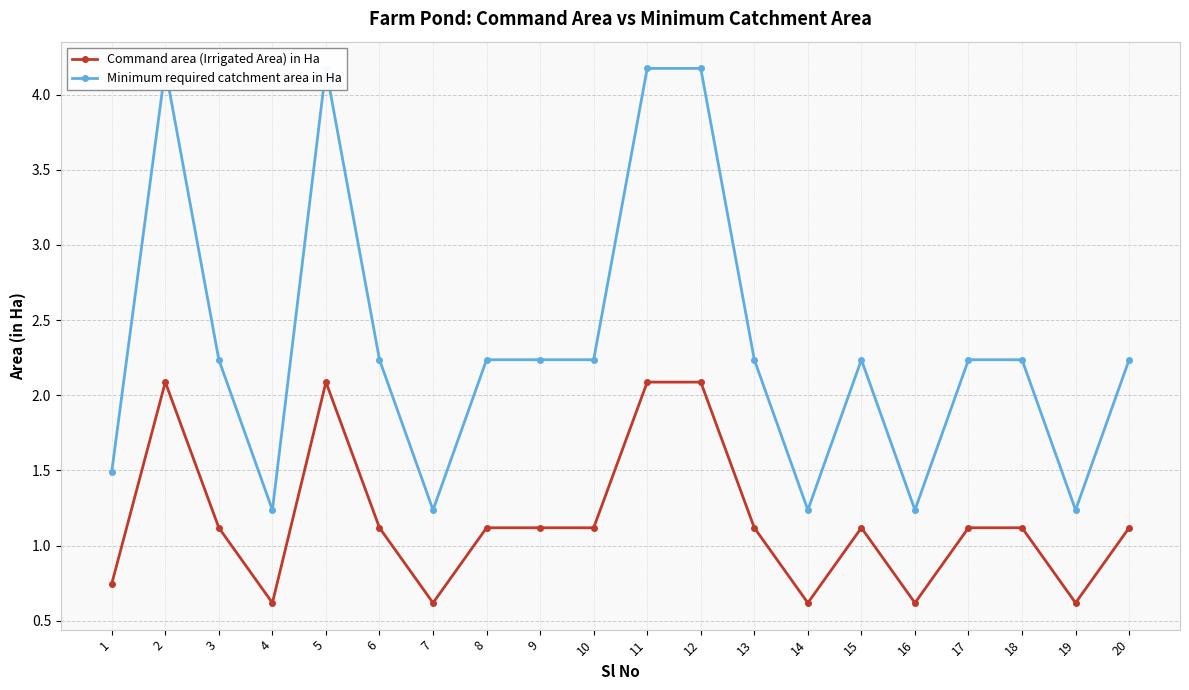

Where is the first local maximum for Minimum required catchment area in Ha?

2